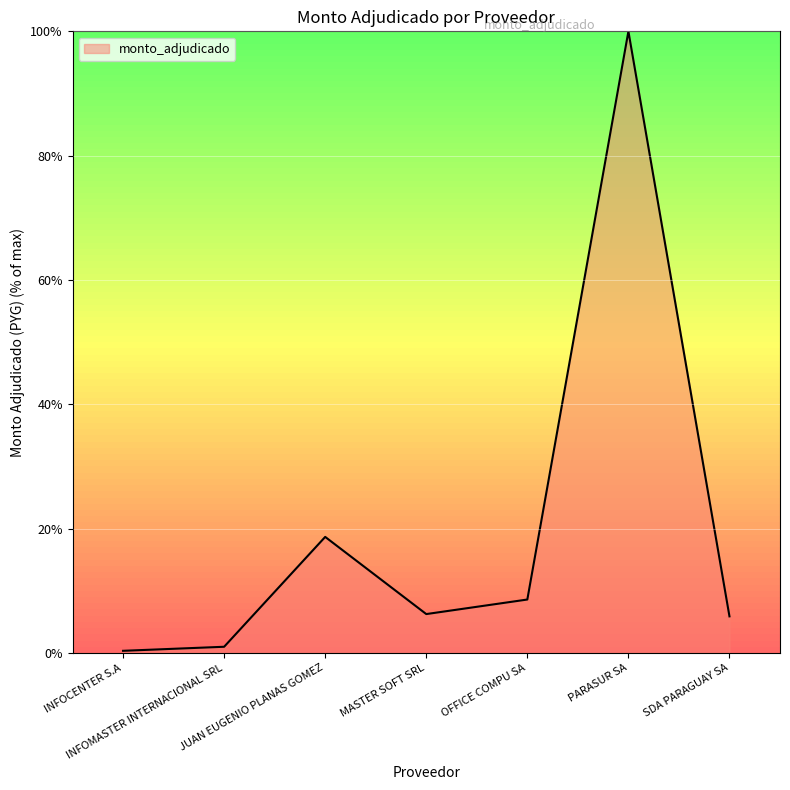

How many lines are shown in the chart?

1